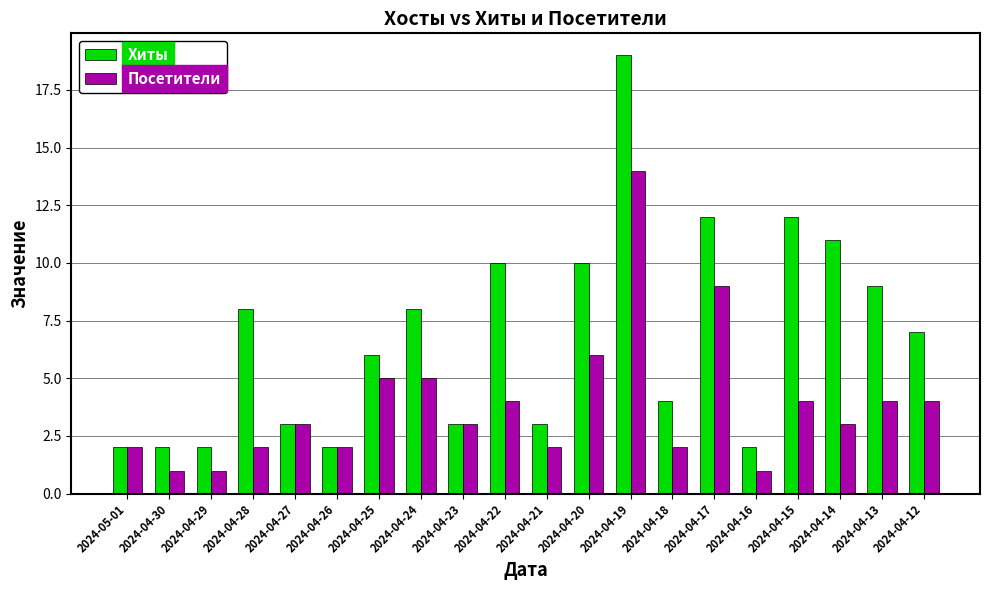

Reading right to left, list all the values displayed in this chart.

Хиты: 2024-04-12=7	2024-04-13=9	2024-04-14=11	2024-04-15=12	2024-04-16=2	2024-04-17=12	2024-04-18=4	2024-04-19=19	2024-04-20=10	2024-04-21=3	2024-04-22=10	2024-04-23=3	2024-04-24=8	2024-04-25=6	2024-04-26=2	2024-04-27=3	2024-04-28=8	2024-04-29=2	2024-04-30=2	2024-05-01=2
Посетители: 2024-04-12=4	2024-04-13=4	2024-04-14=3	2024-04-15=4	2024-04-16=1	2024-04-17=9	2024-04-18=2	2024-04-19=14	2024-04-20=6	2024-04-21=2	2024-04-22=4	2024-04-23=3	2024-04-24=5	2024-04-25=5	2024-04-26=2	2024-04-27=3	2024-04-28=2	2024-04-29=1	2024-04-30=1	2024-05-01=2